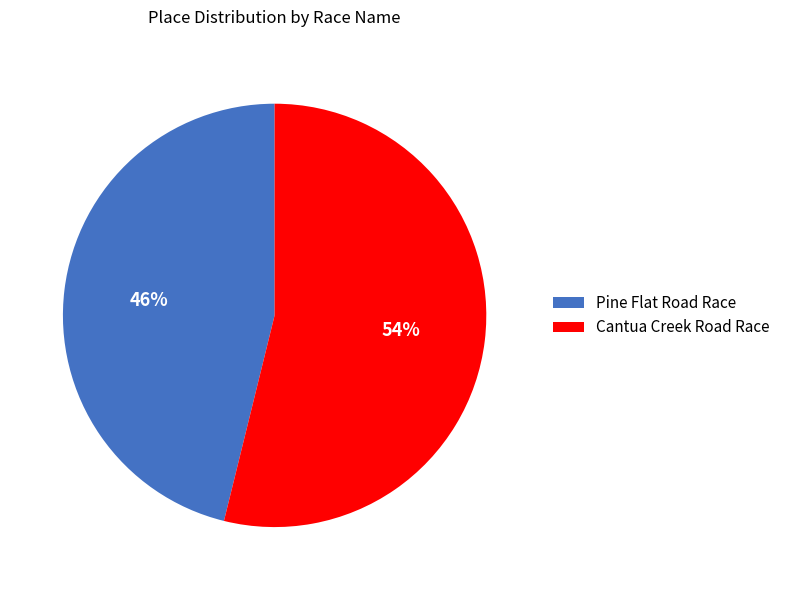

Combined, do Cantua Creek Road Race and Pine Flat Road Race account for over 50%?

Yes